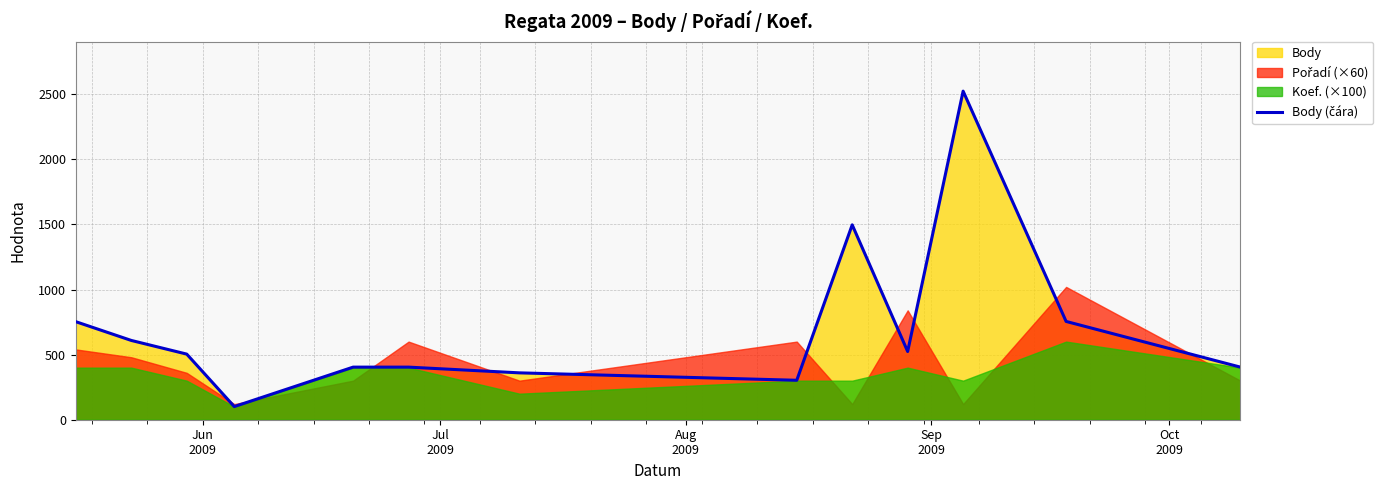

Does the chart have visible grid lines?

Yes